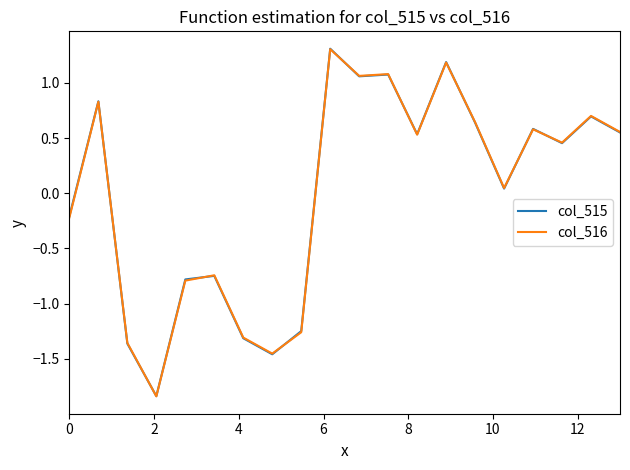

What is the greatest value displayed?

1.3